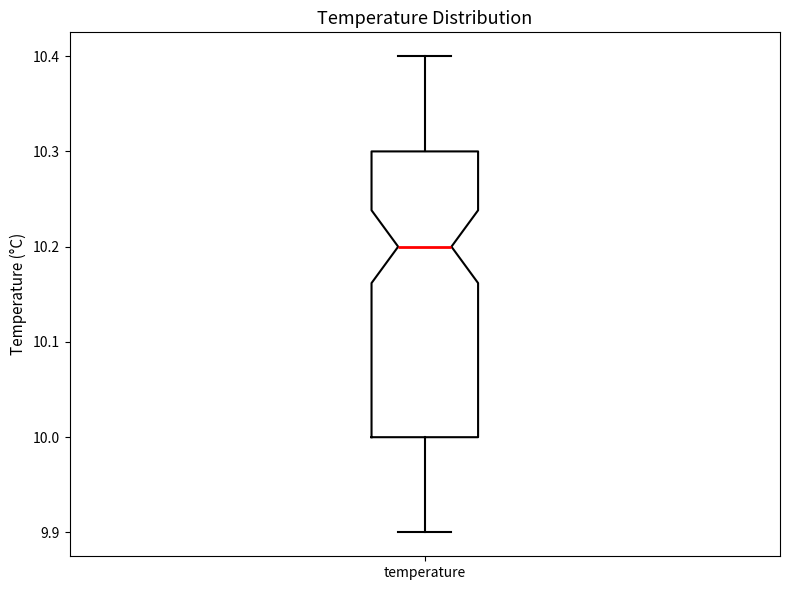

Read this box plot against the y-axis: the position of the median line, the range covered by the box, and the ends of both whiskers. The values are not printed on the chart, so give them approximately, as read against the axis.

median 10.2, box 10.0 to 10.3, whiskers 9.9 to 10.4